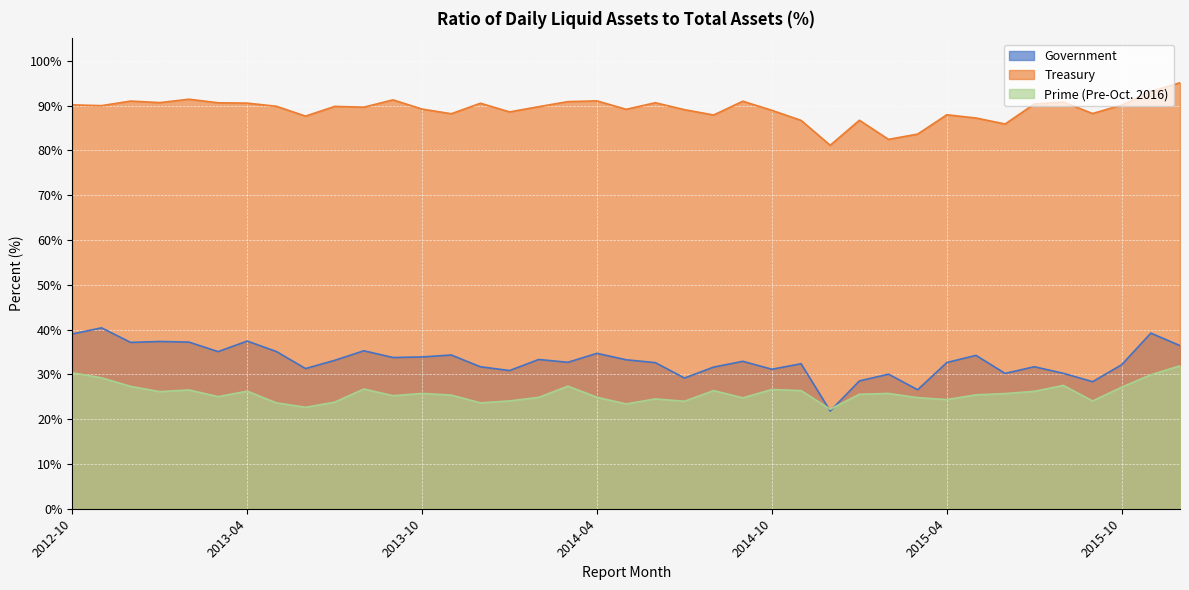

What is the total value across all series at 2014-11?

145.4